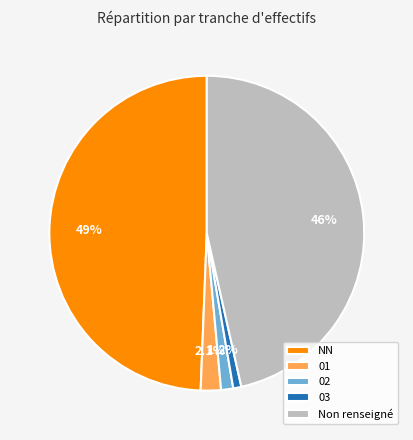

To the nearest percent, what percentage of the pie is 03?

1%